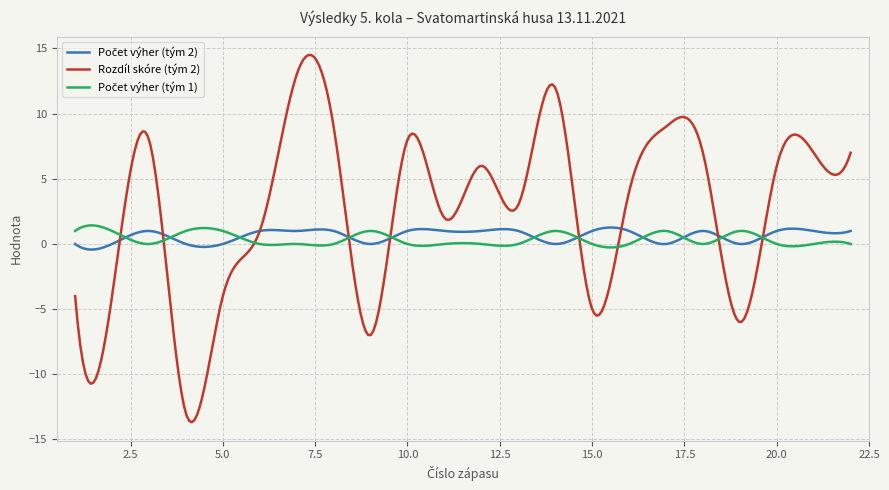

Which series has the largest range (max minus min)?

Rozdíl skóre (tým 2)